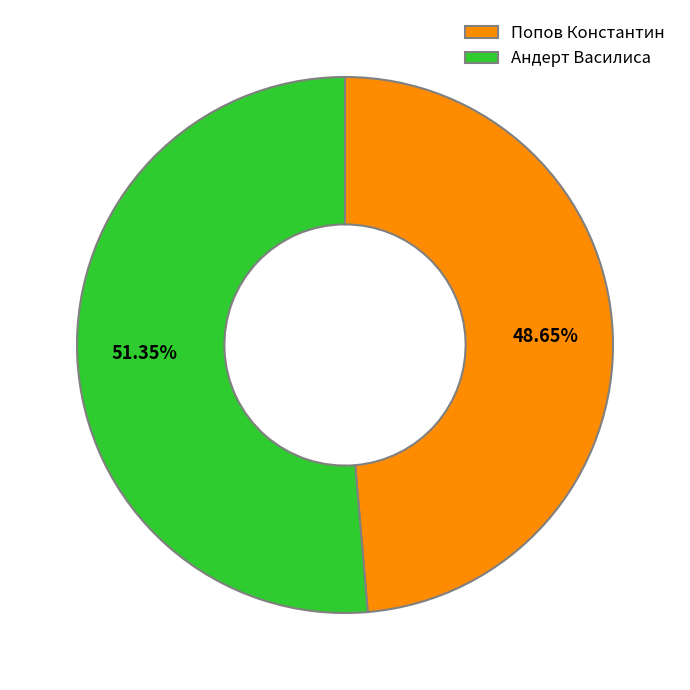

Is there a majority slice in this chart?

Yes